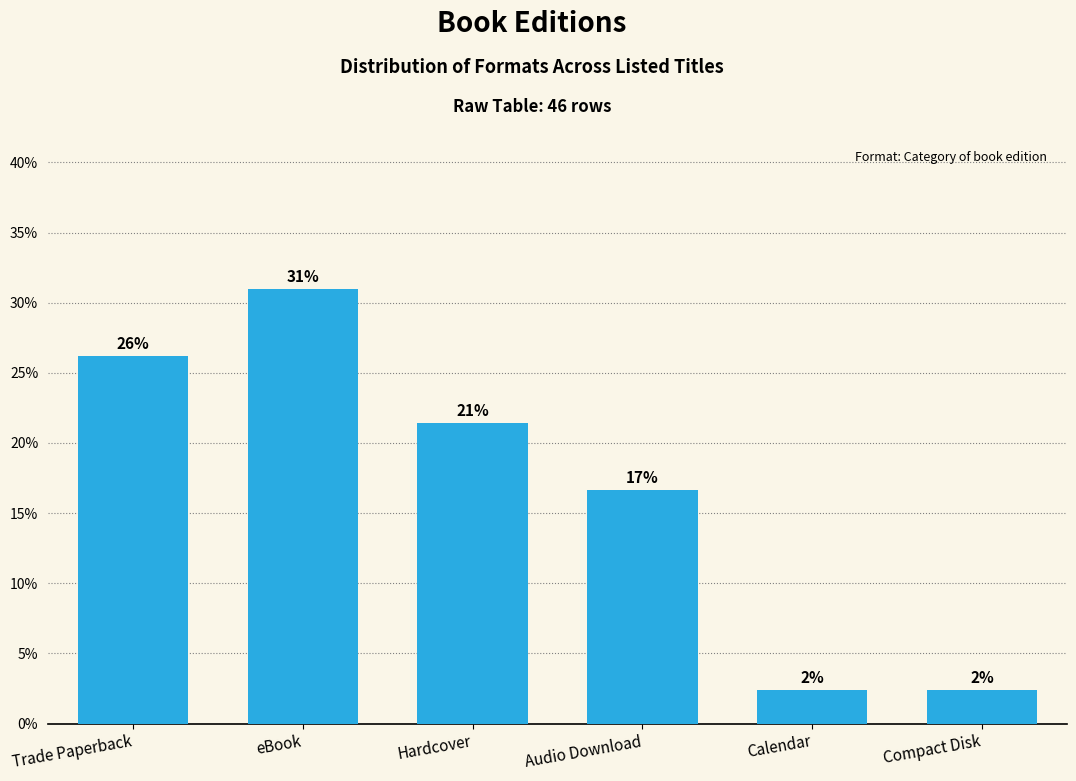

Reading left to right, transcribe all the data shown in this chart.

Trade Paperback=26.2	eBook=31.0	Hardcover=21.4	Audio Download=16.7	Calendar=2.4	Compact Disk=2.4